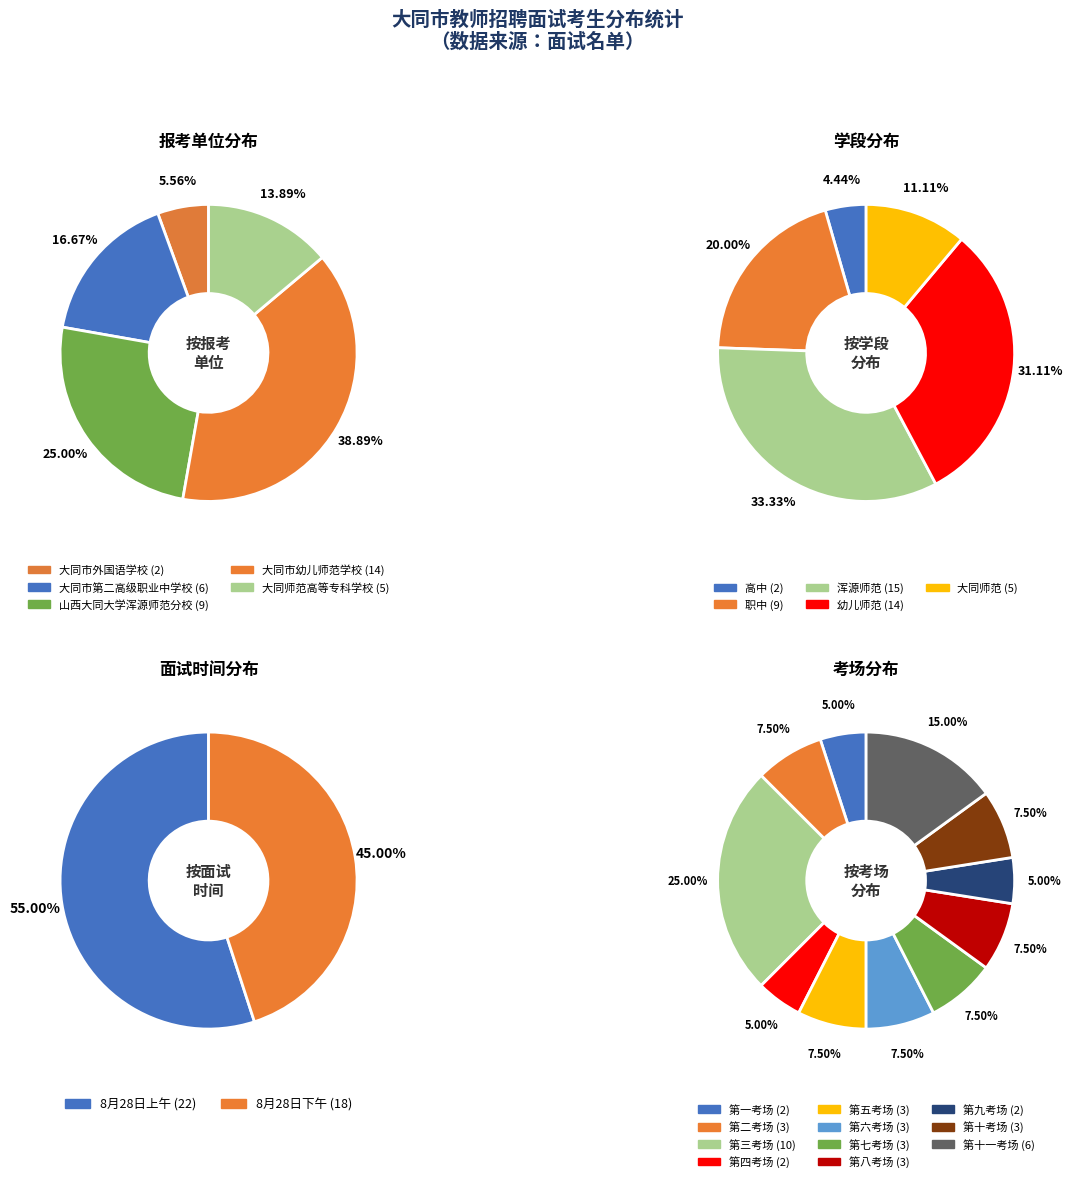

What is the change in value from 大同市第二高级职业中学校 to 大同市幼儿师范学校?

+8